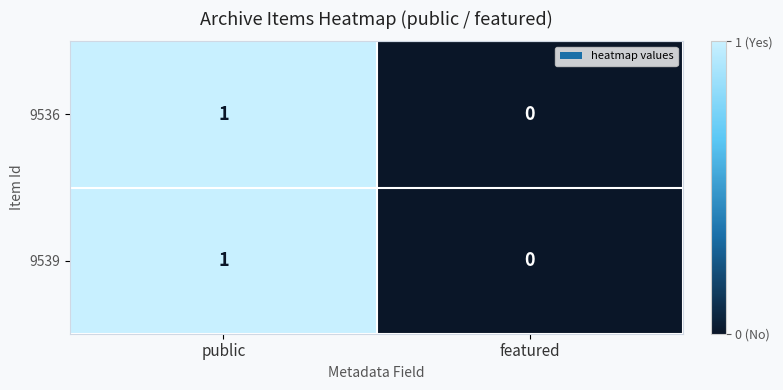

Rank the categories by 9536 value from highest to lowest.

public, featured